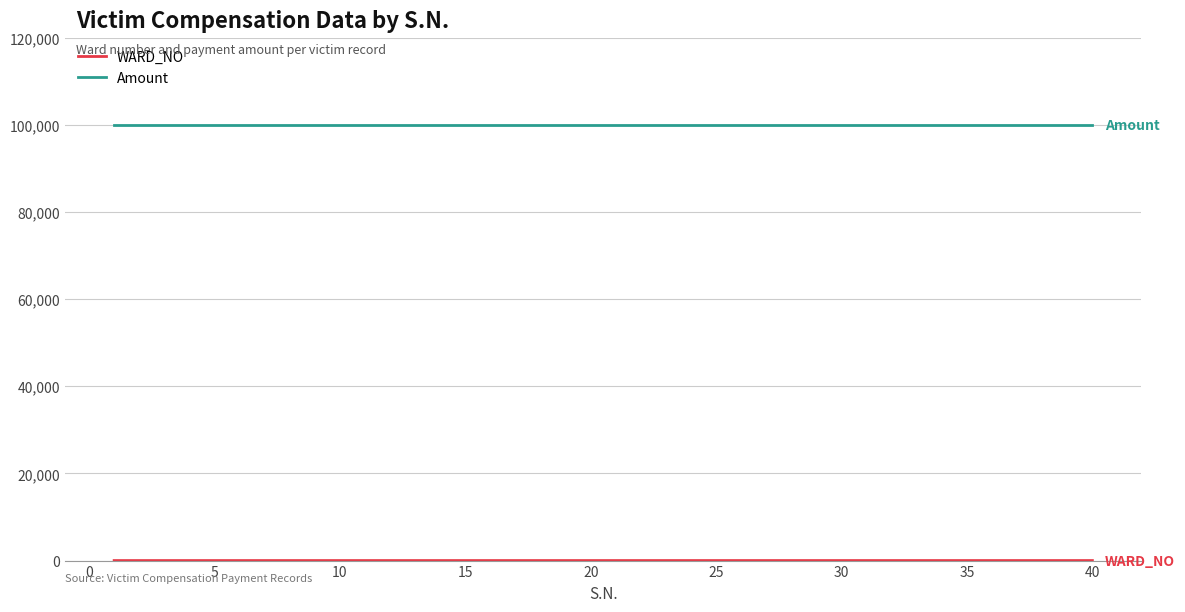

What is the maximum value for Amount?

100000